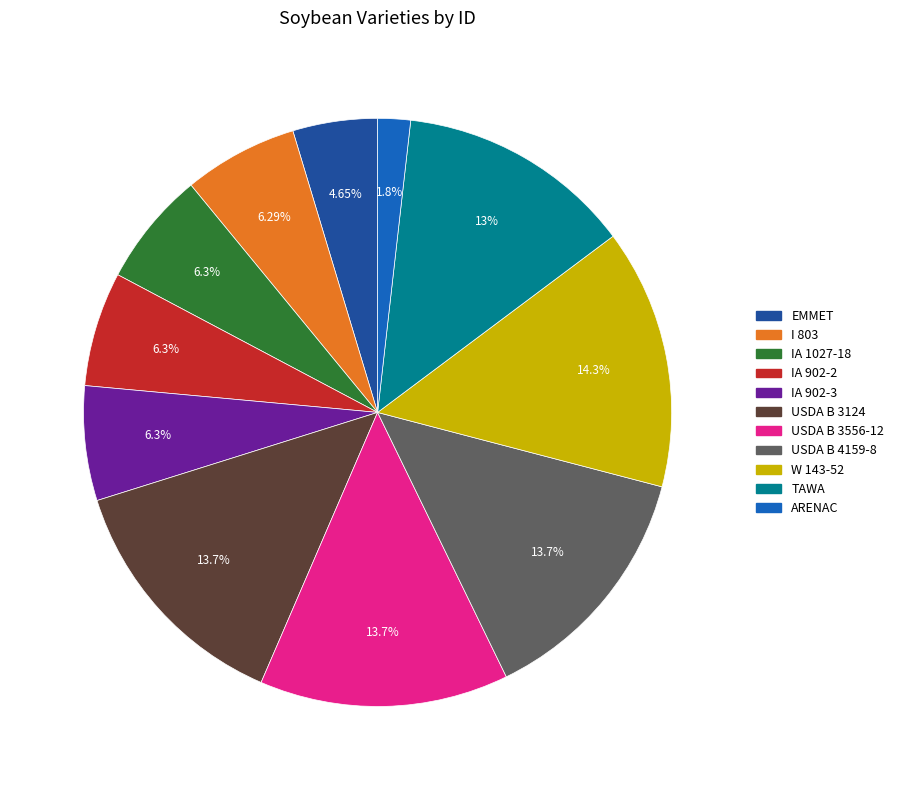

What is the ratio of the value at I 803 to the value at W 143-52?

0.4